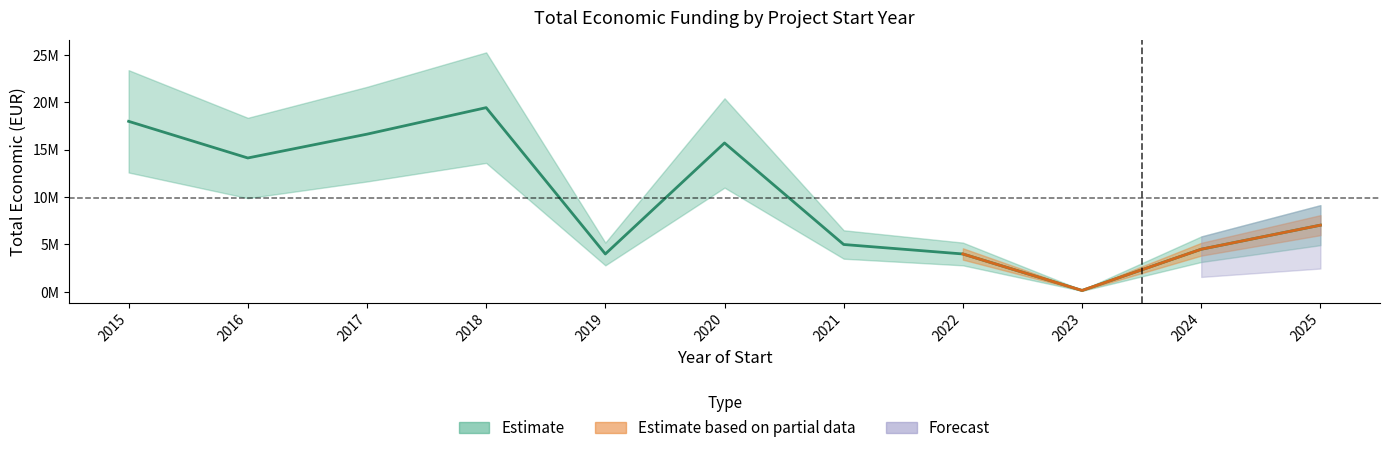

Which label corresponds to the largest value in the chart?

2018